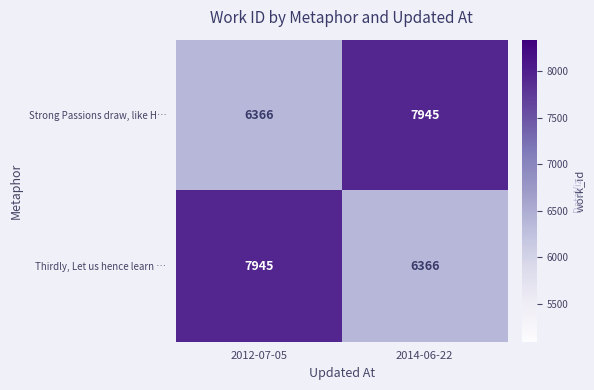

What is the spread (max minus min) of values at 2012-07-05?

1579